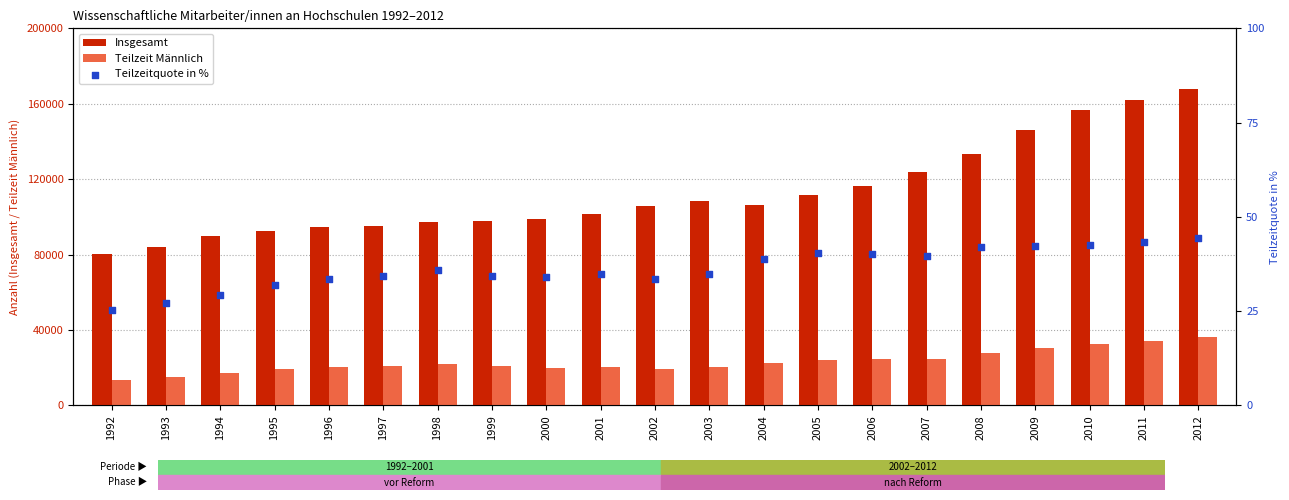

Which series has the widest spread of Y values?

Insgesamt